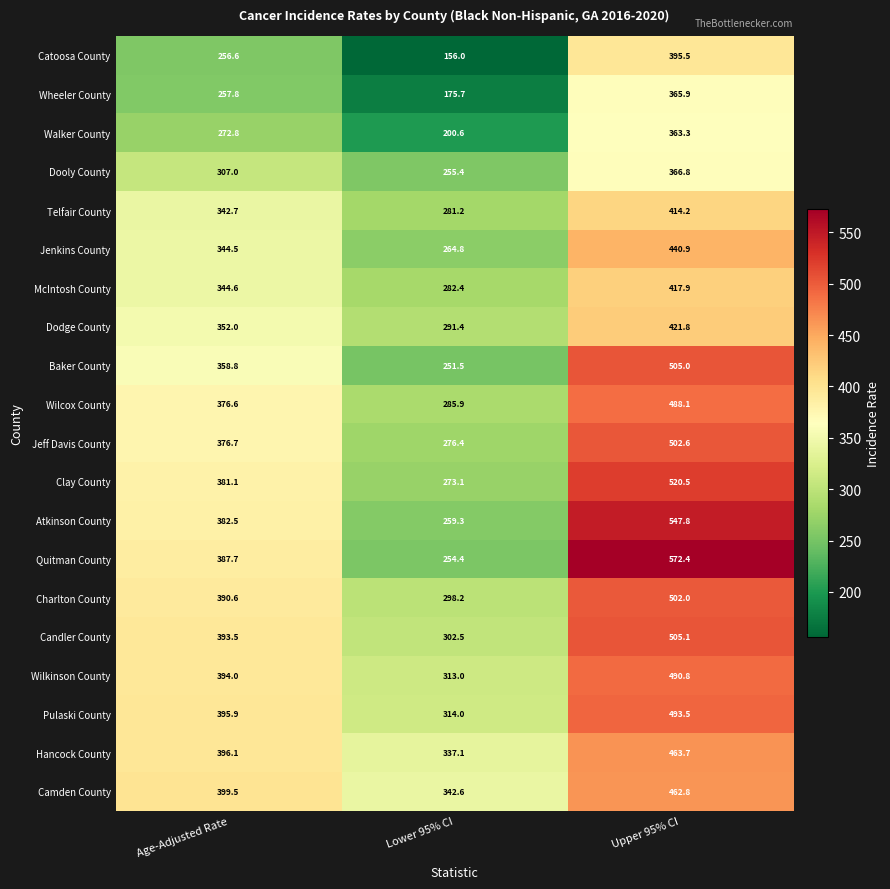

Rank the series at Age-Adjusted Rate from lowest to highest value.

Catoosa County, Wheeler County, Walker County, Dooly County, Telfair County, Jenkins County, McIntosh County, Dodge County, Baker County, Wilcox County, Jeff Davis County, Clay County, Atkinson County, Quitman County, Charlton County, Candler County, Wilkinson County, Pulaski County, Hancock County, Camden County